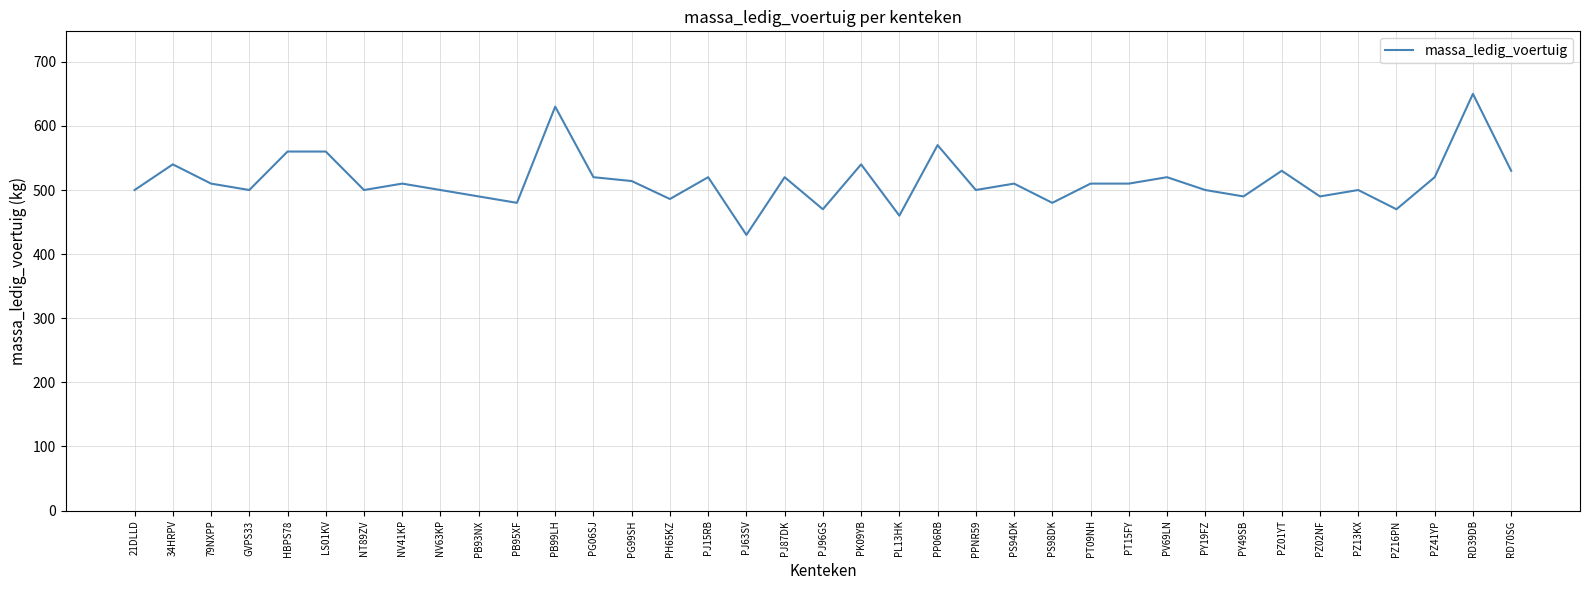

Between PZ01YT and PG06SJ, which is larger?

PZ01YT